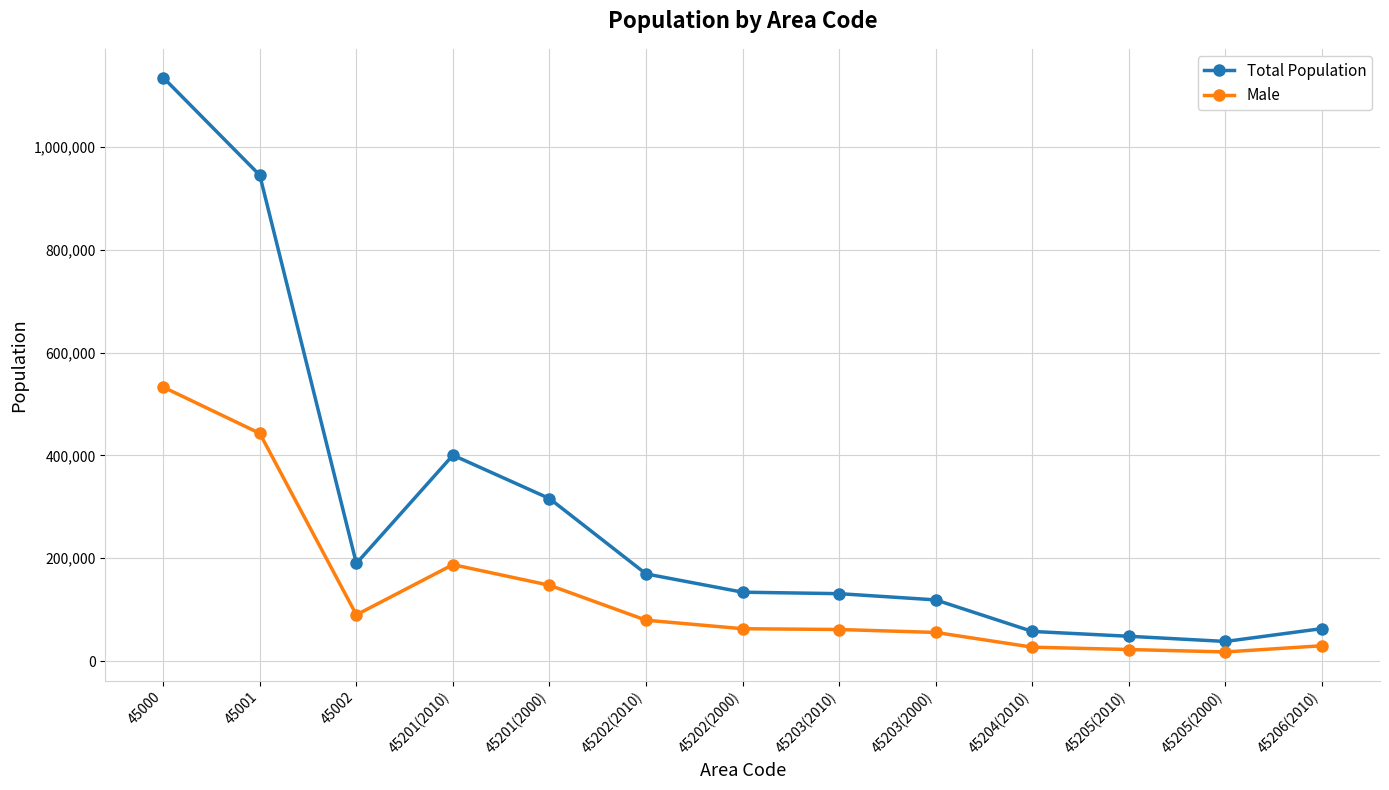

Is this an area chart (filled region under the line)?

No